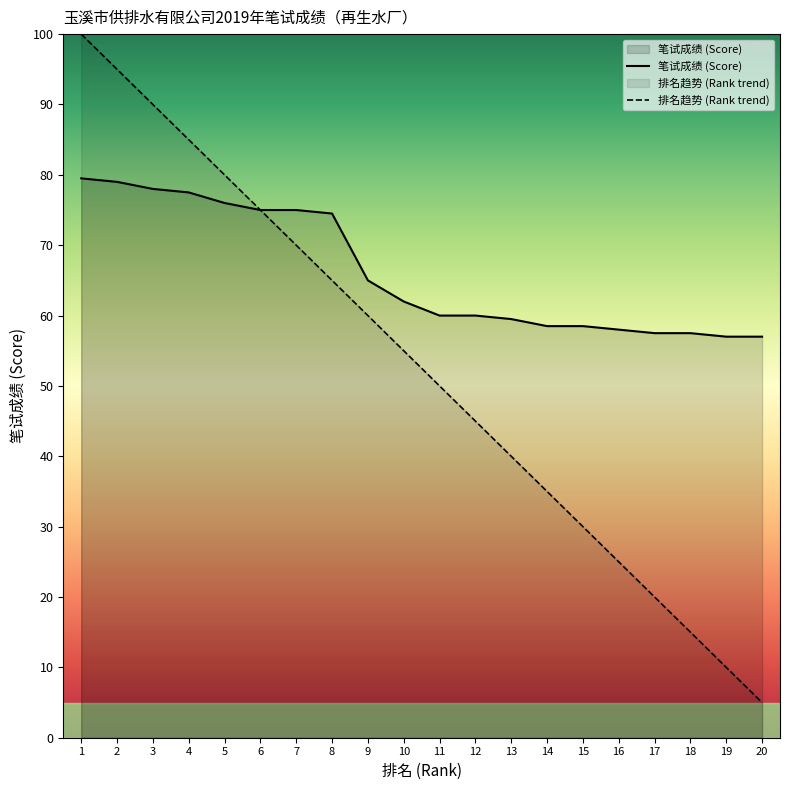

What is the difference between the 笔试成绩 (Score) values at 3 and 17?

20.5